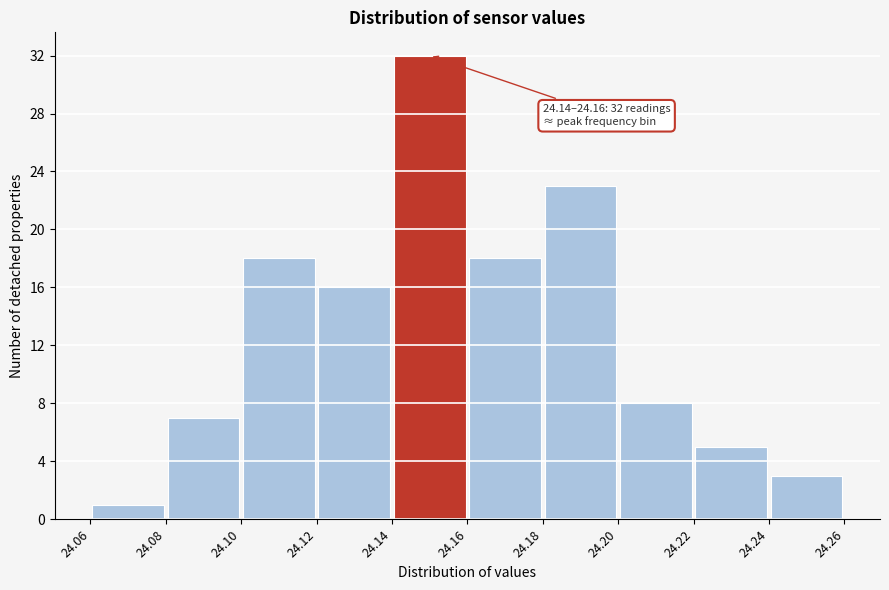

Which range on the x-axis has the tallest bar?

24.14 to 24.16